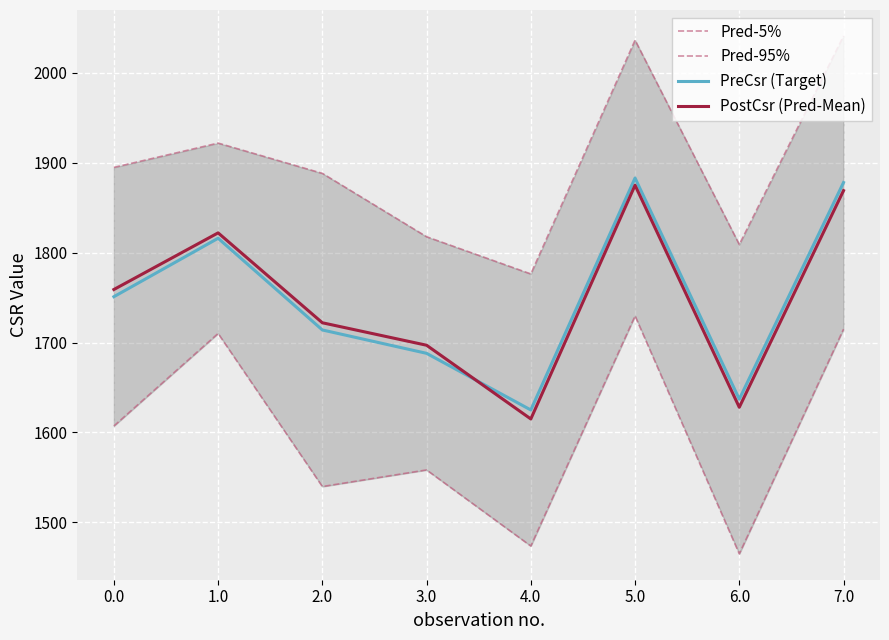

Between 1.0 and 7.0, which series saw the biggest shift?

Pred-95%